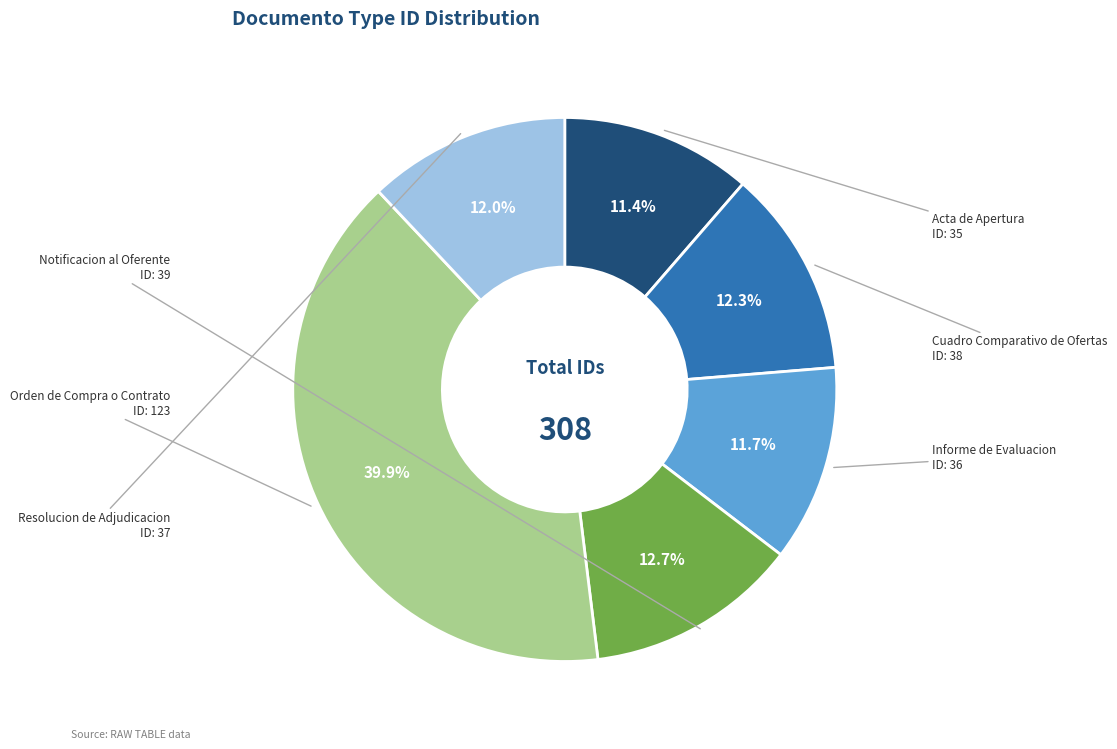

Does any single category account for the majority?

No